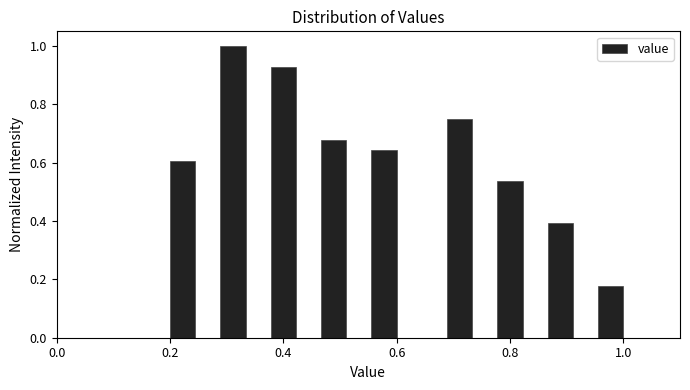

Read against the x-axis, roughly where is the centre of the tallest bar?

0.32